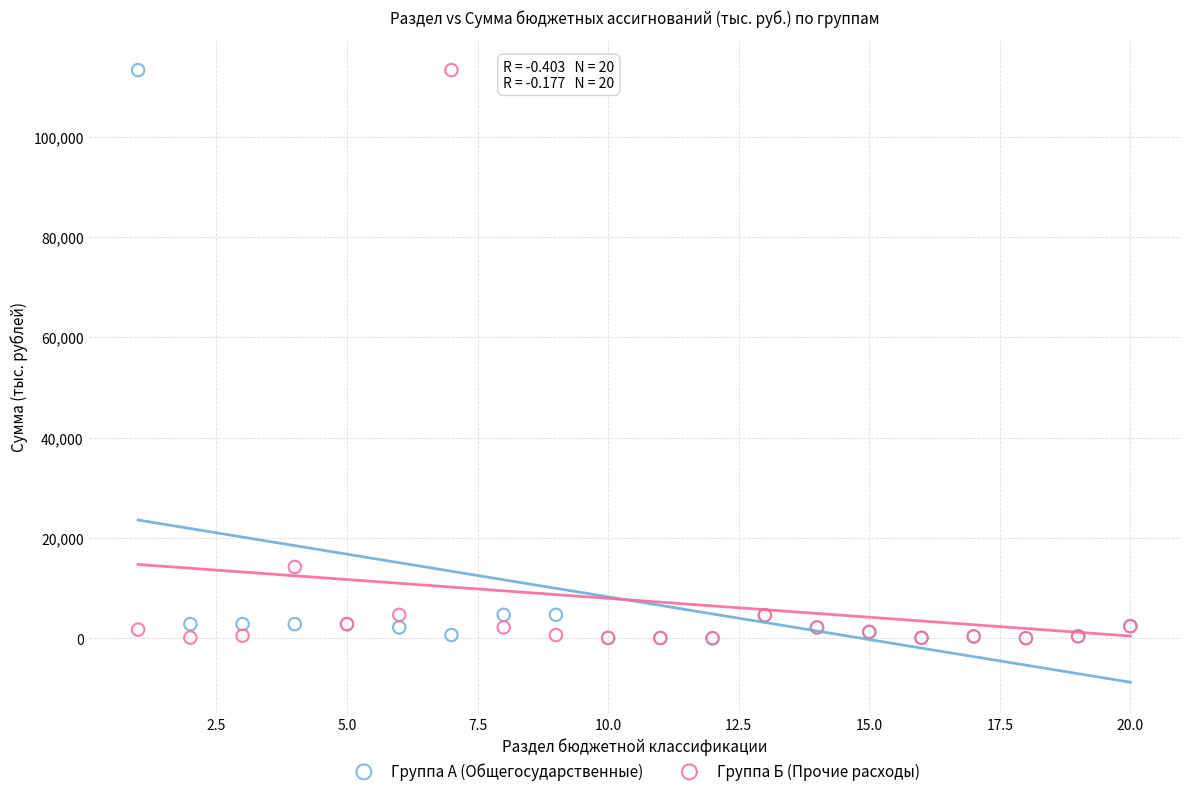

In the Группа А (Общегосударственные) series, what Y value is closest to 56630?

4685.2